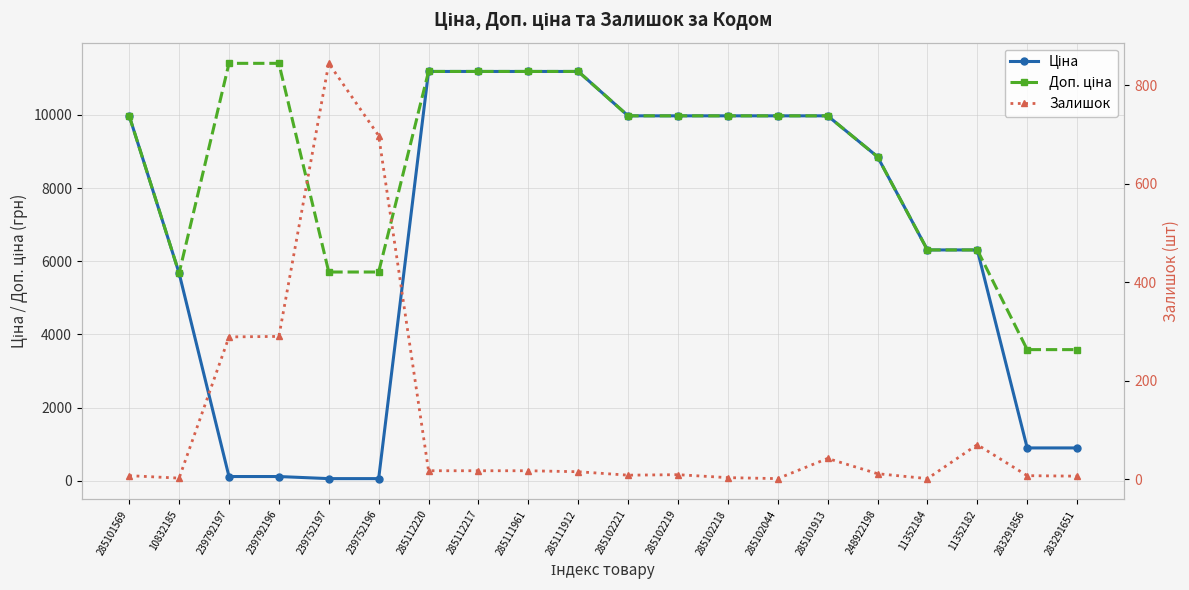

Rank the series by their maximum value, from lowest to highest.

Залишок, Ціна, Доп. ціна